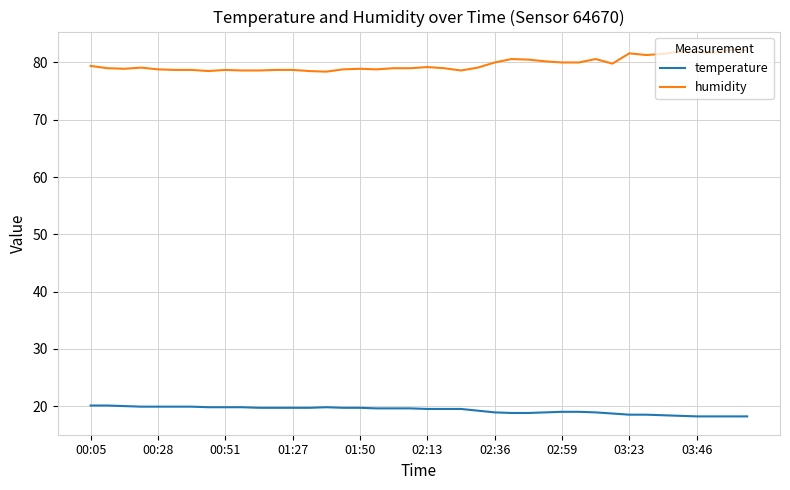

Which series has the largest total across all categories?

humidity